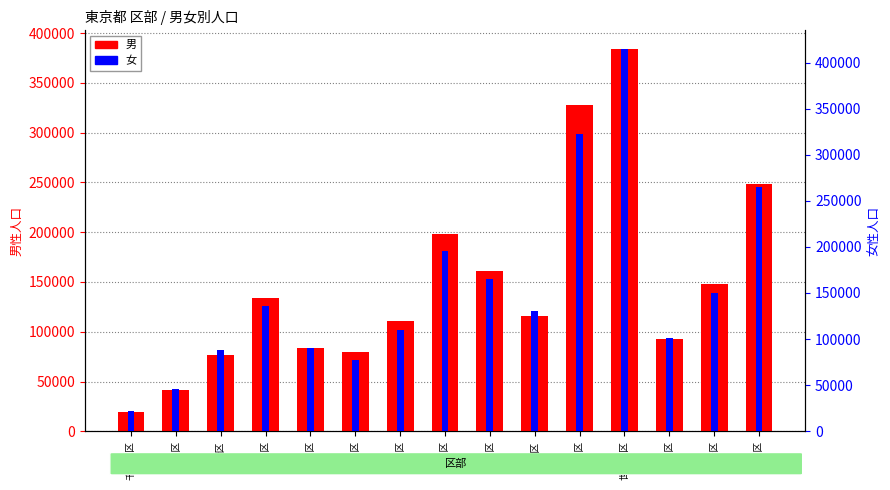

At which label does 女 first exceed 130437?

新宿区